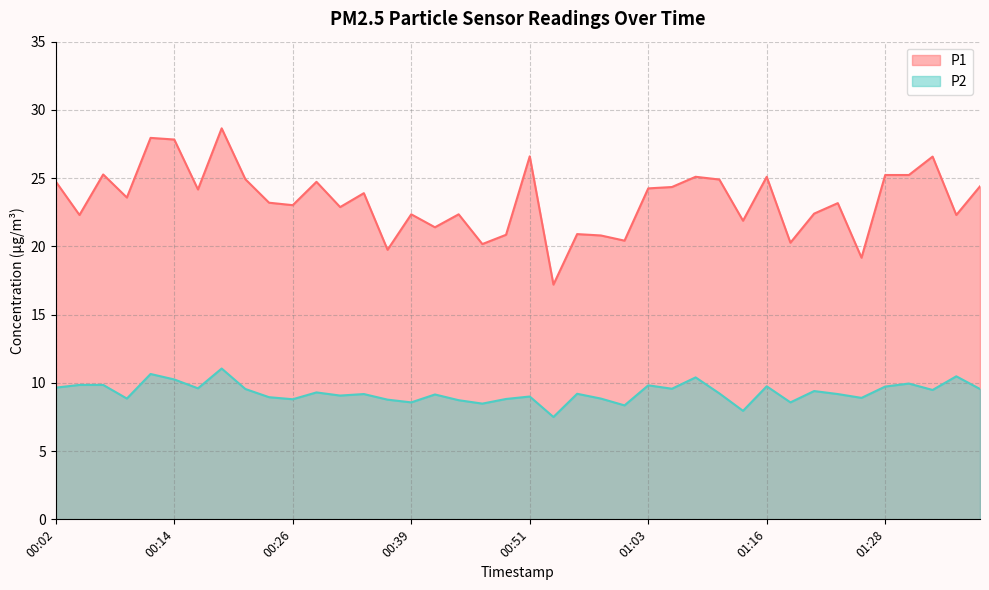

Reading left to right, list all the values displayed in this chart.

P1: 00:02=24.8	00:04=22.3	00:07=25.3	00:09=23.6	00:12=27.9	00:14=27.8	00:17=24.2	00:19=28.6	00:21=24.9	00:24=23.2	00:26=23.0	00:29=24.7	00:31=22.9	00:34=23.9	00:36=19.8	00:39=22.4	00:41=21.4	00:44=22.4	00:46=20.2	00:49=20.9	00:51=26.6	00:54=17.2	00:56=20.9	00:59=20.8	01:01=20.4	01:03=24.2	01:06=24.4	01:08=25.1	01:11=24.9	01:13=21.9	01:16=25.1	01:18=20.3	01:21=22.4	01:23=23.2	01:26=19.2	01:28=25.2	01:30=25.2	01:33=26.6	01:35=22.3	01:38=24.4
P2: 00:02=9.7	00:04=9.8	00:07=9.8	00:09=8.8	00:12=10.7	00:14=10.2	00:17=9.6	00:19=11.1	00:21=9.6	00:24=8.9	00:26=8.8	00:29=9.3	00:31=9.1	00:34=9.2	00:36=8.8	00:39=8.6	00:41=9.2	00:44=8.7	00:46=8.5	00:49=8.8	00:51=9.0	00:54=7.5	00:56=9.2	00:59=8.8	01:01=8.3	01:03=9.8	01:06=9.6	01:08=10.4	01:11=9.2	01:13=8.0	01:16=9.8	01:18=8.6	01:21=9.4	01:23=9.2	01:26=8.9	01:28=9.7	01:30=9.9	01:33=9.5	01:35=10.5	01:38=9.6